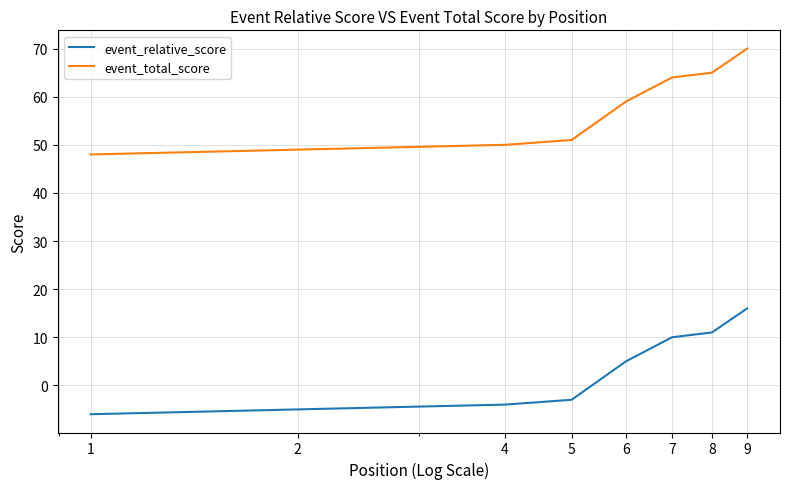

How many distinct data groups are displayed?

2